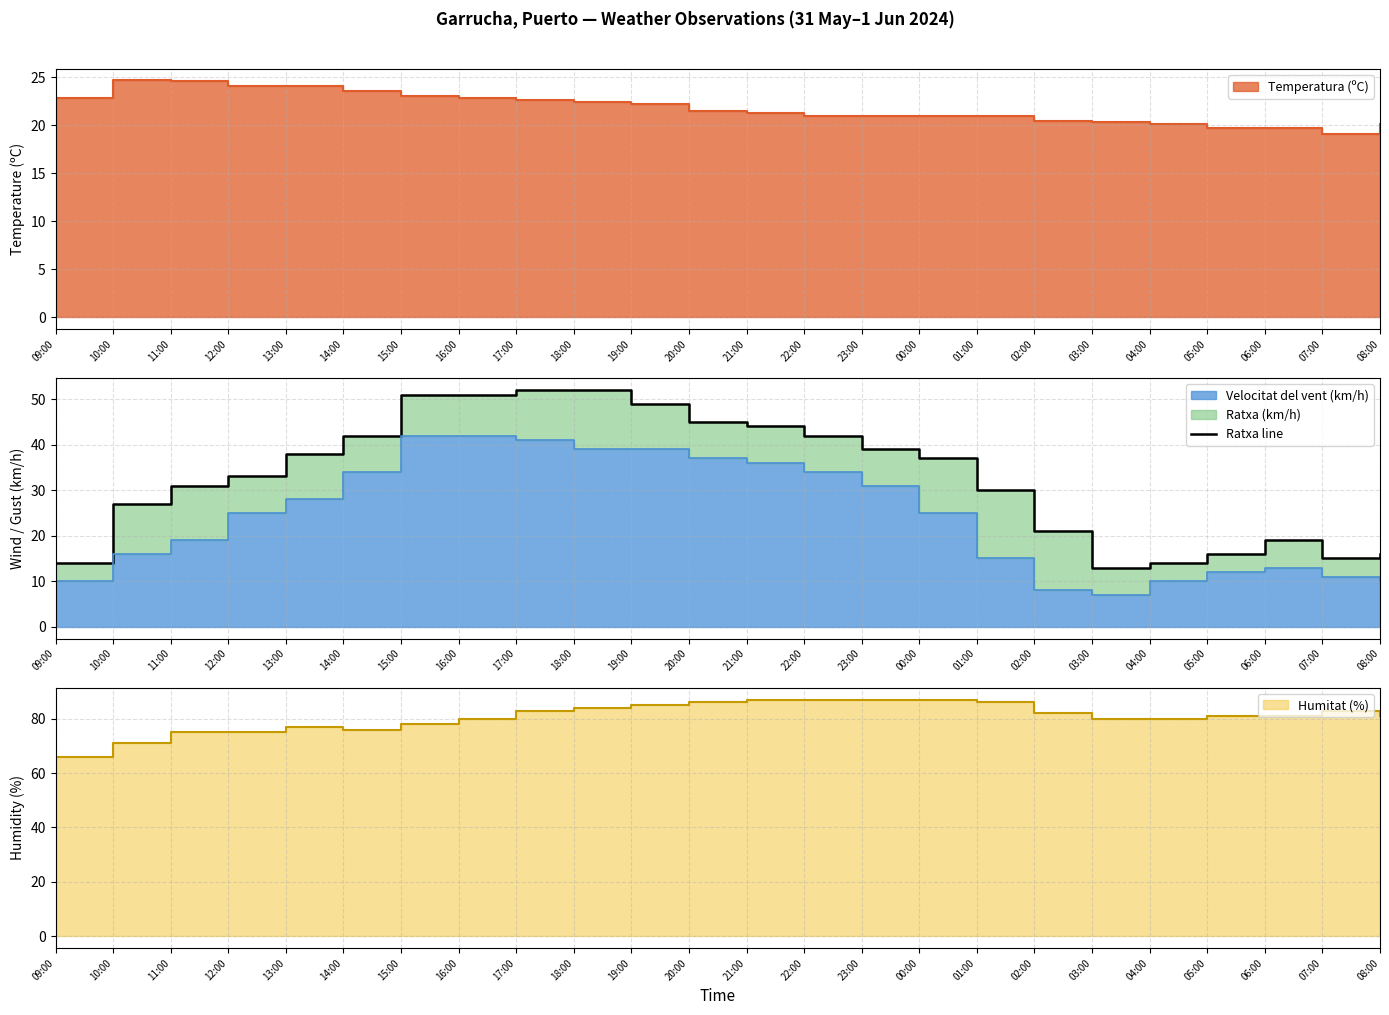

Count the number of categories in the chart.

24